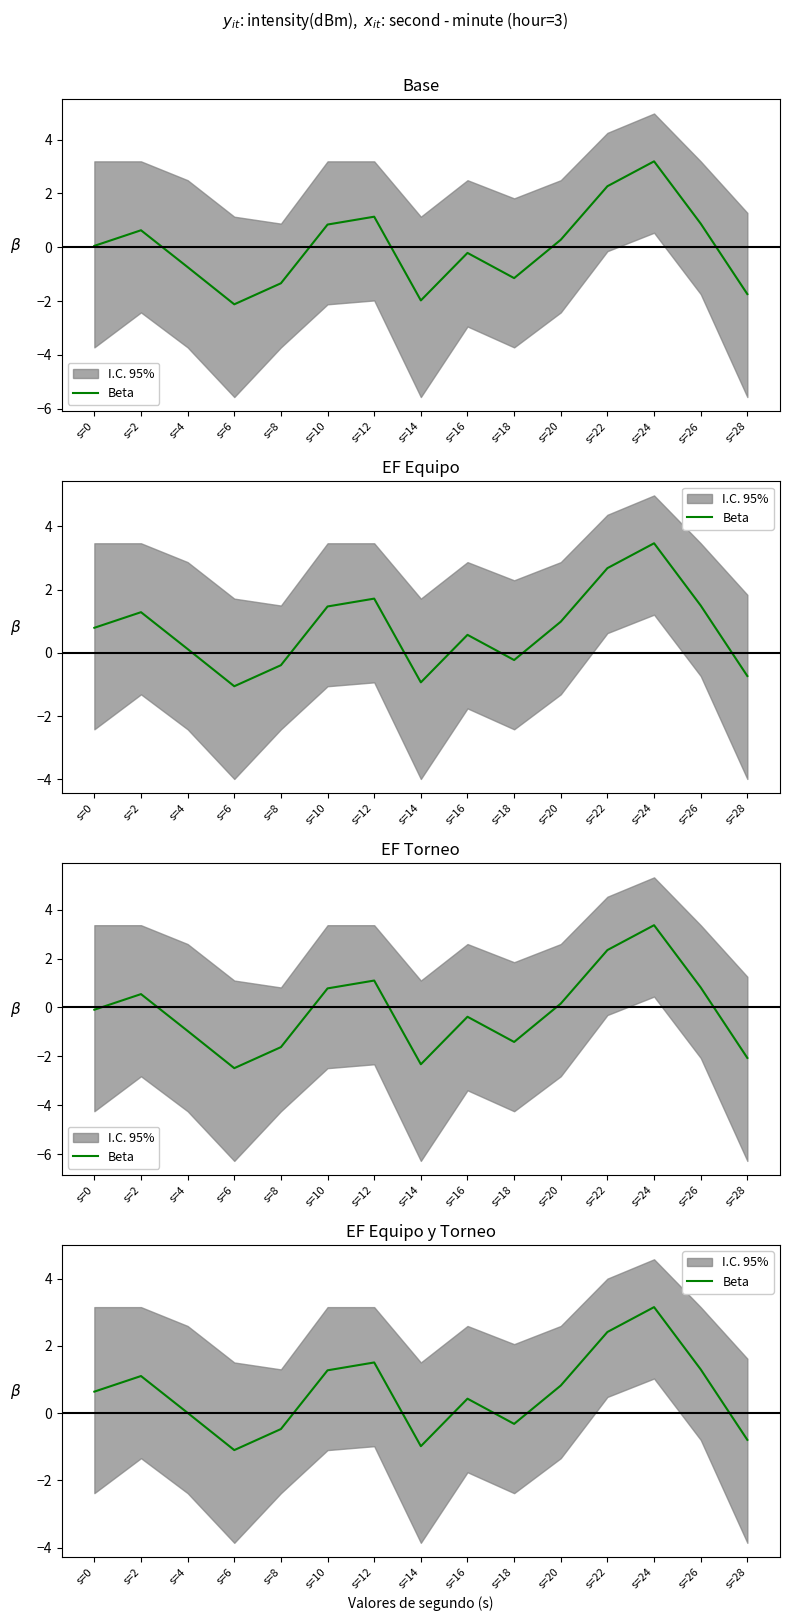

Rank the categories by value from highest to lowest.

s=24, s=22, s=12, s=26, s=10, s=2, s=20, s=0, s=16, s=4, s=18, s=8, s=28, s=14, s=6